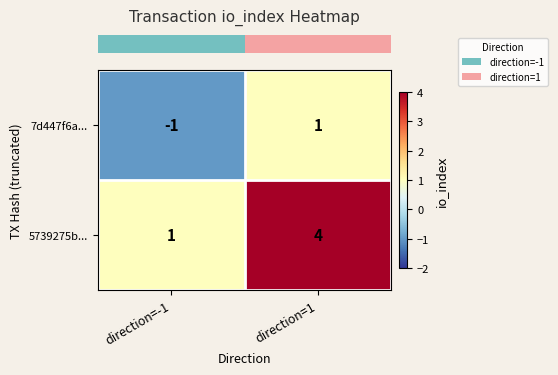

The 7d447f6a... series shows 0 at direction=1. True or false?

False